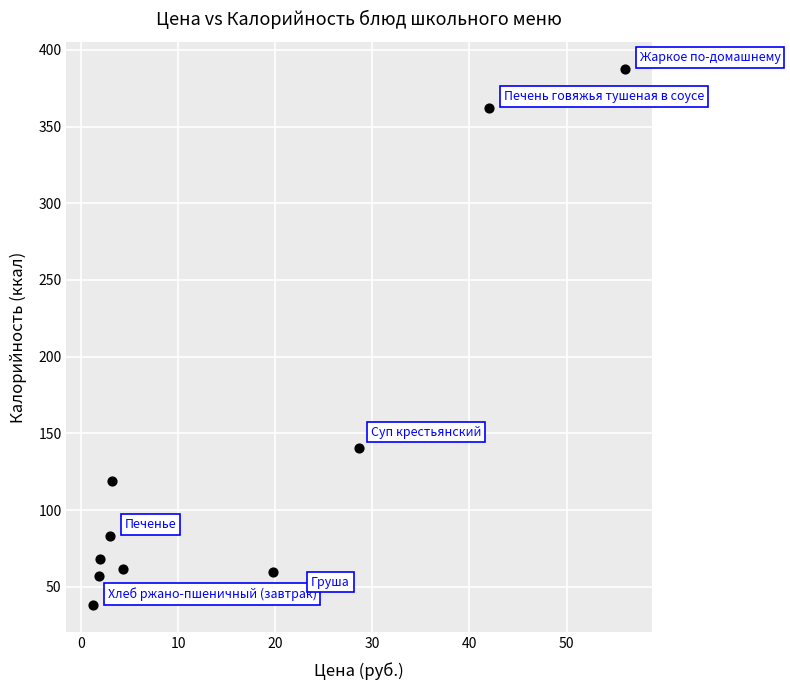

What Y value in the scatter plot is closest to 212?

140.6